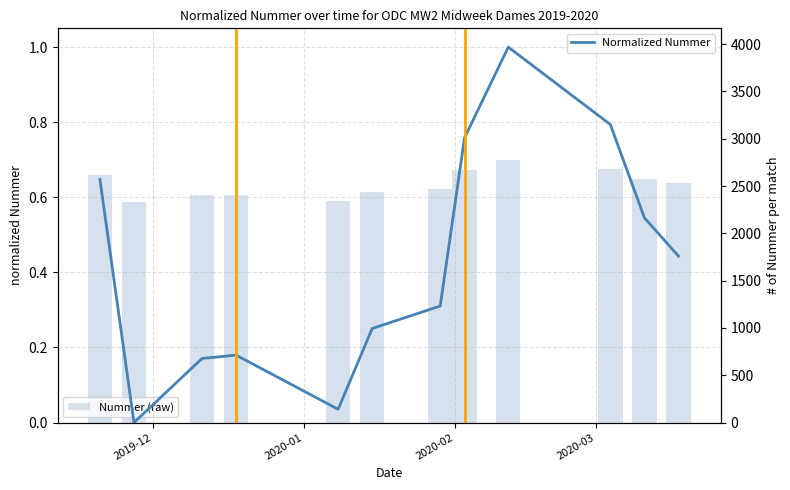

Reading left to right, list all the values displayed in this chart.

Normalized Nummer: 0.6	0.0	0.2	0.2	0.0	0.3	0.3	0.8	1.0	0.8	0.5	0.4
Nummer (raw): 2619.0	2327.0	2404.0	2408.0	2343.0	2440.0	2467.0	2669.0	2778.0	2685.0	2573.0	2527.0